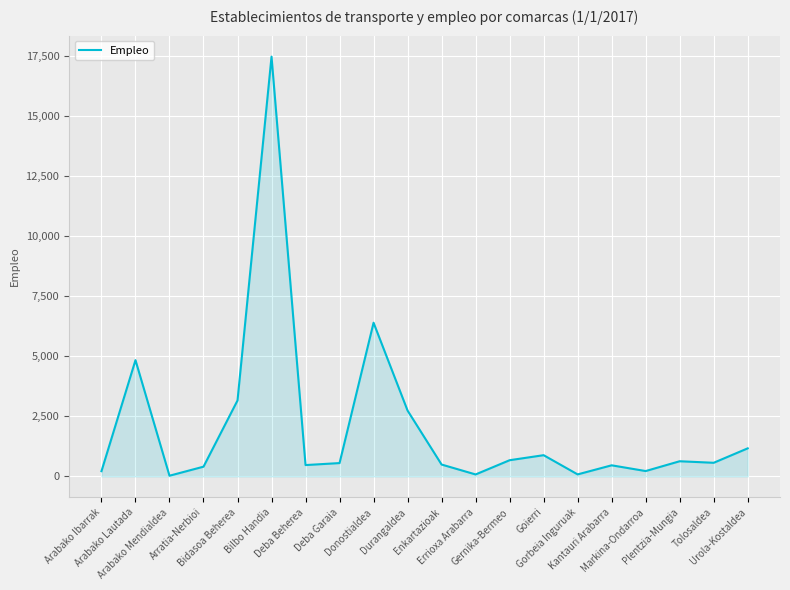

What is the difference between the maximum and minimum values?

17427